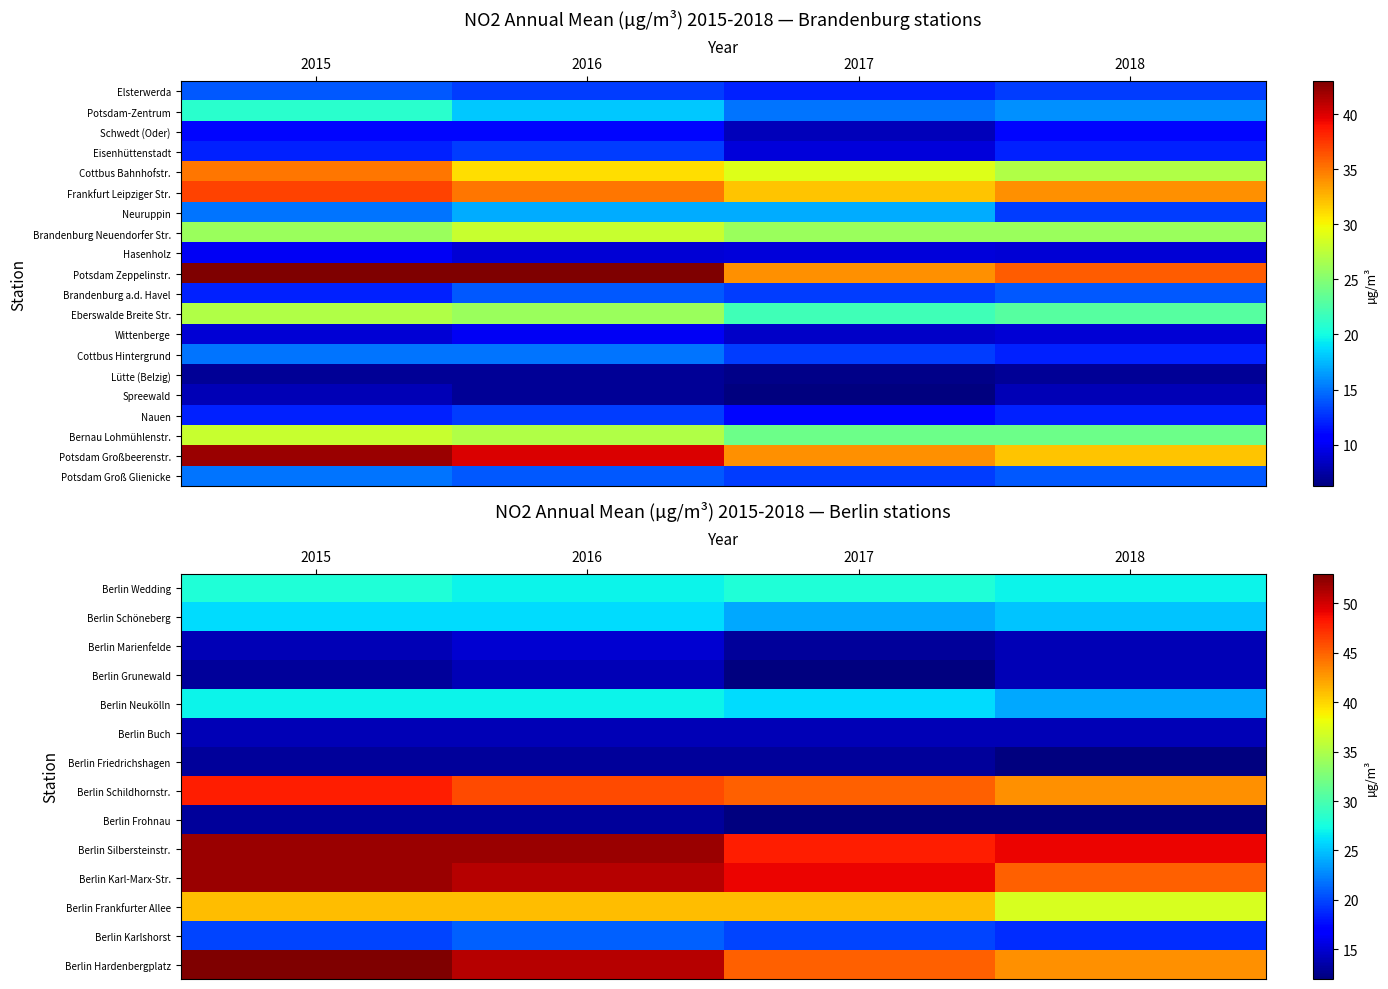

Where does the Berlin Schildhornstr. series first go above 46?

2015